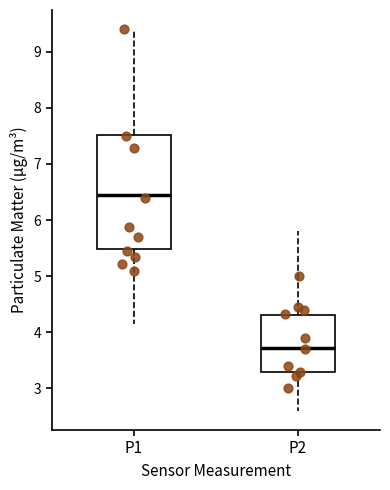

Which box is the tallest, from its lower edge to its upper edge?

P1